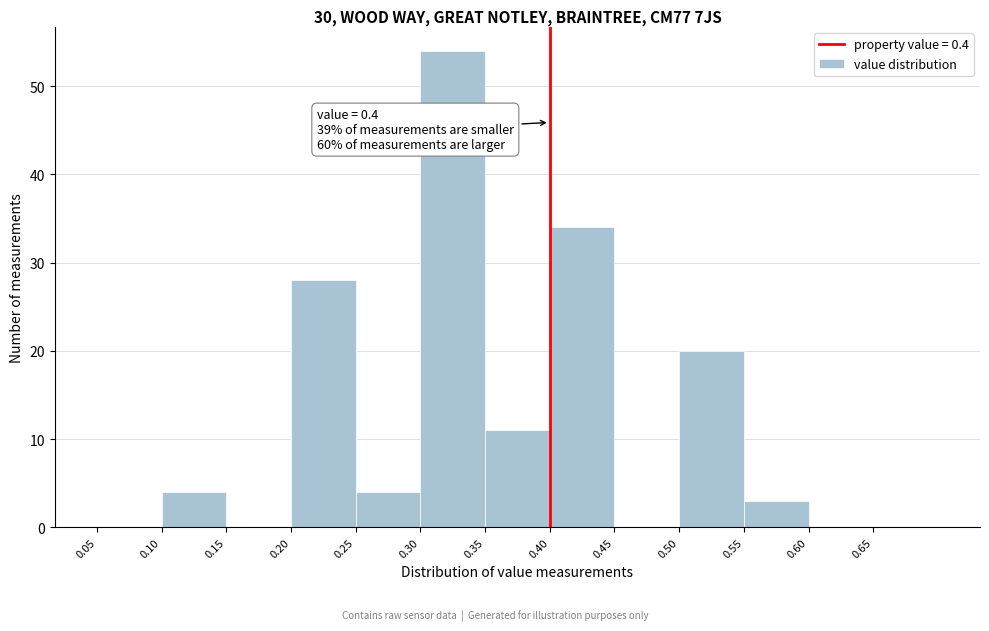

Over which range of the x-axis is the bar tallest?

0.30 to 0.35